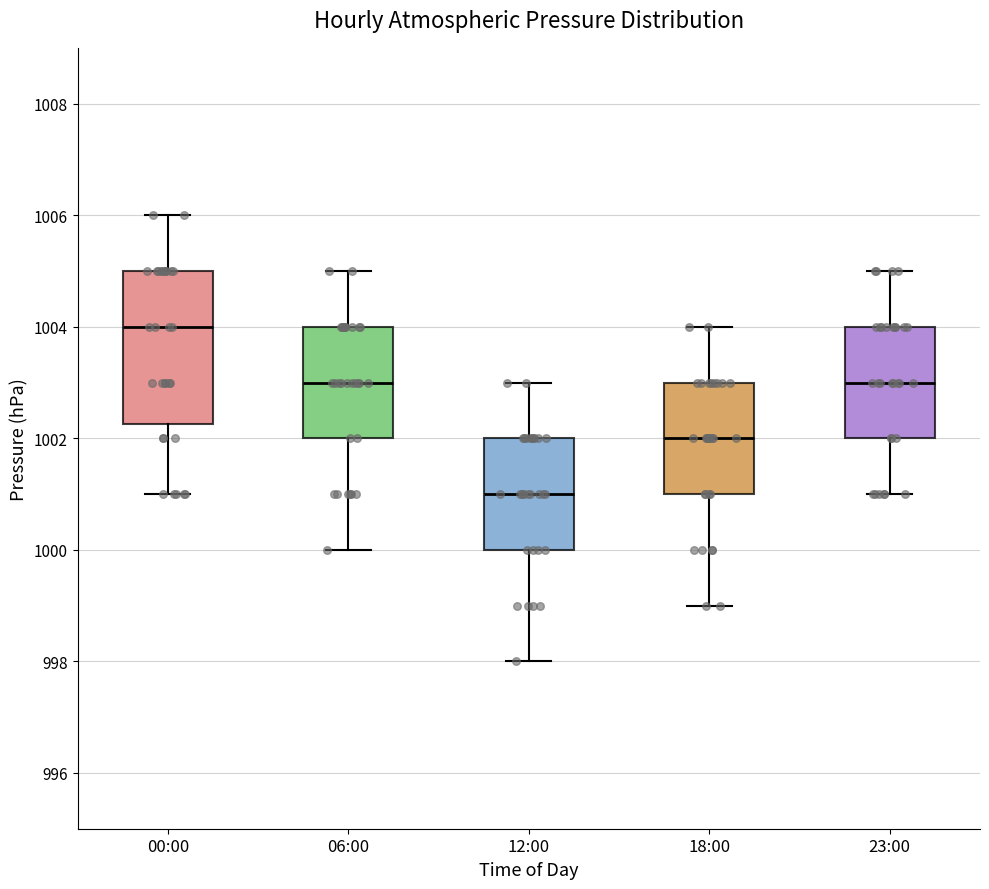

Comparing the boxes themselves (not the whiskers), which one is the tallest?

00:00